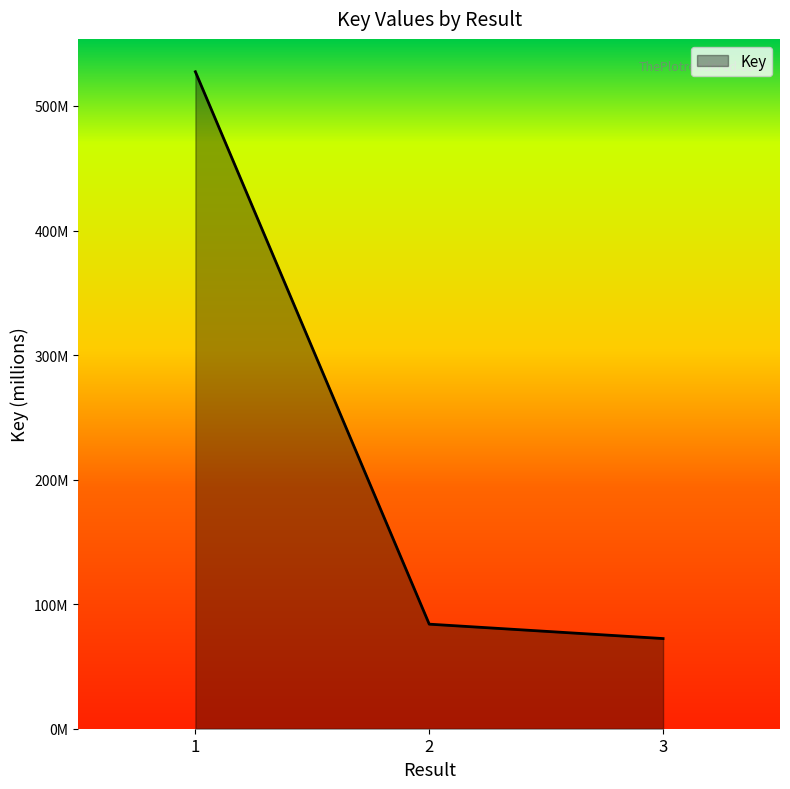

What is the value of the 2nd point from the left?

84.0